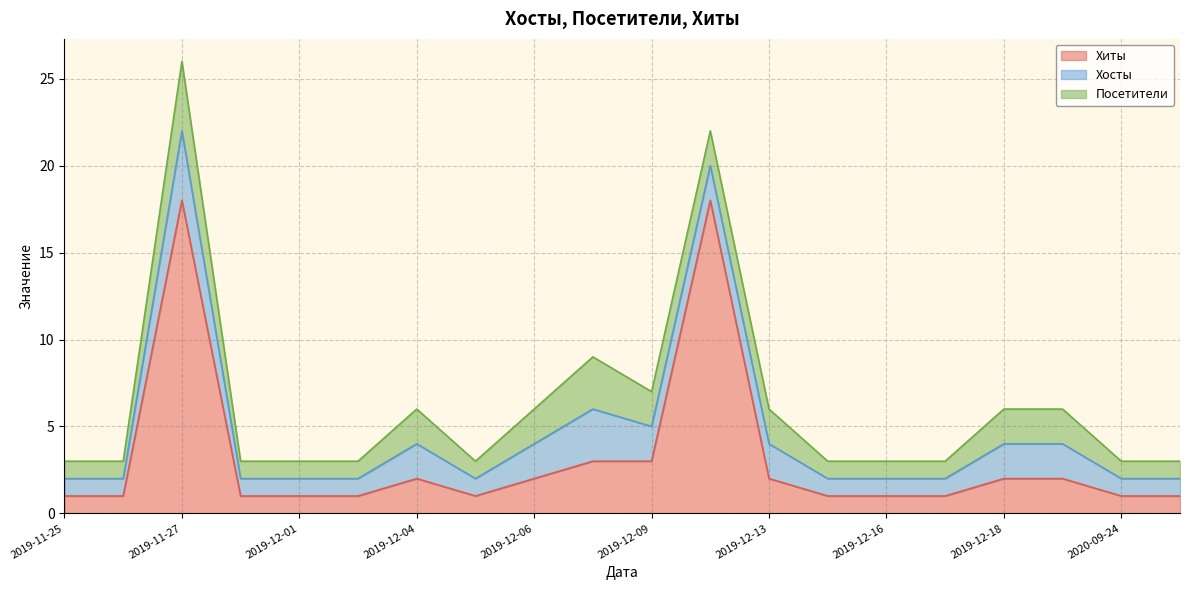

Count the number of categories in the chart.

20